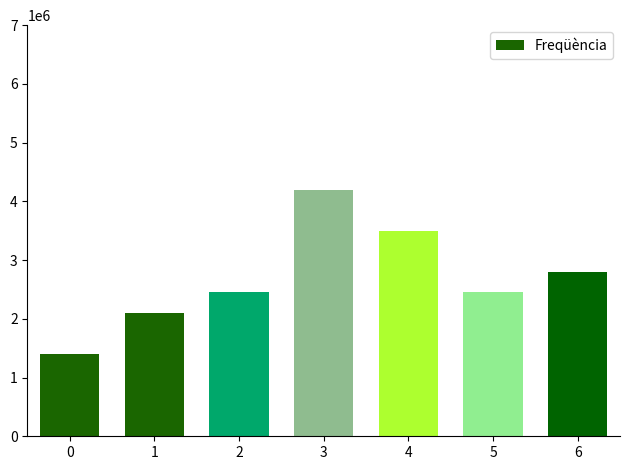

Does the chart contain stacked bars?

No